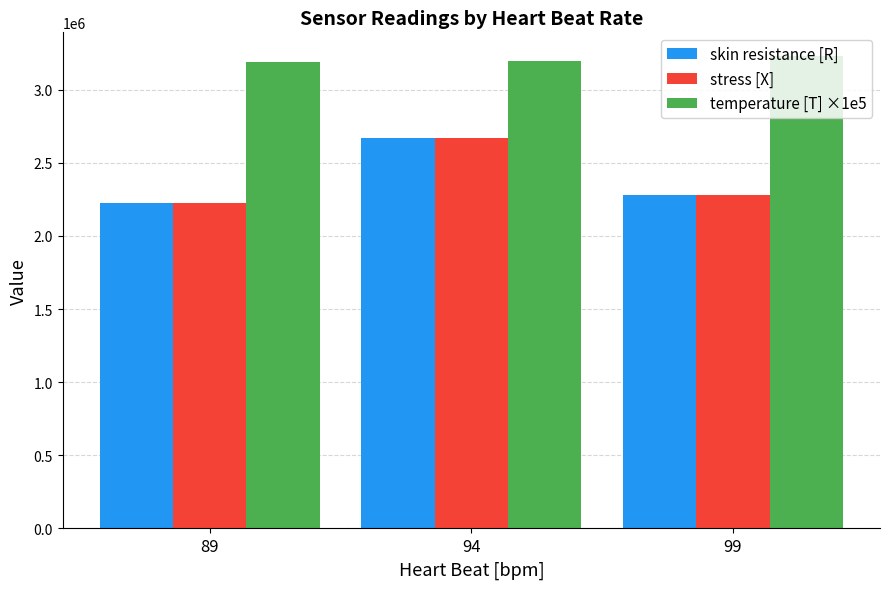

What is the difference between the highest and lowest values at 99?

951704.8